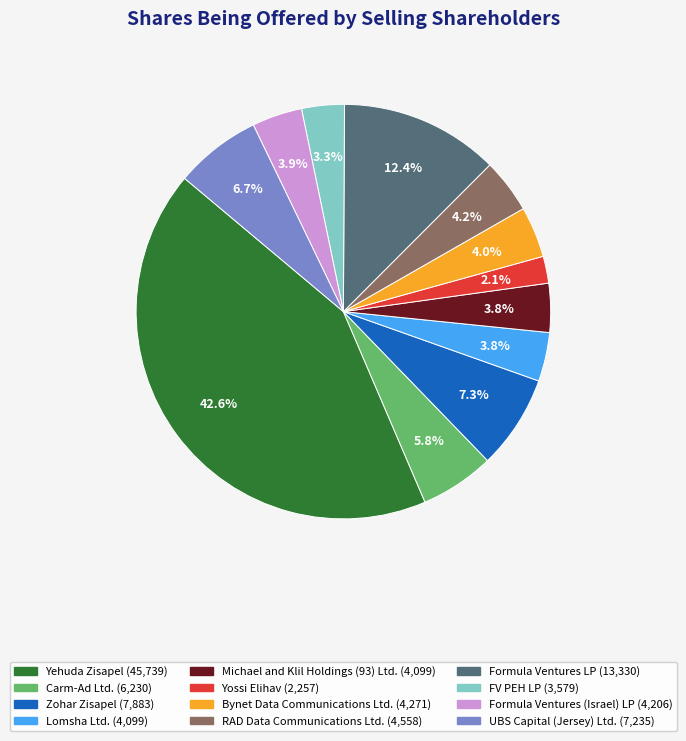

To the nearest percent, what percentage of the pie is Michael and Klil Holdings (93) Ltd.?

4%